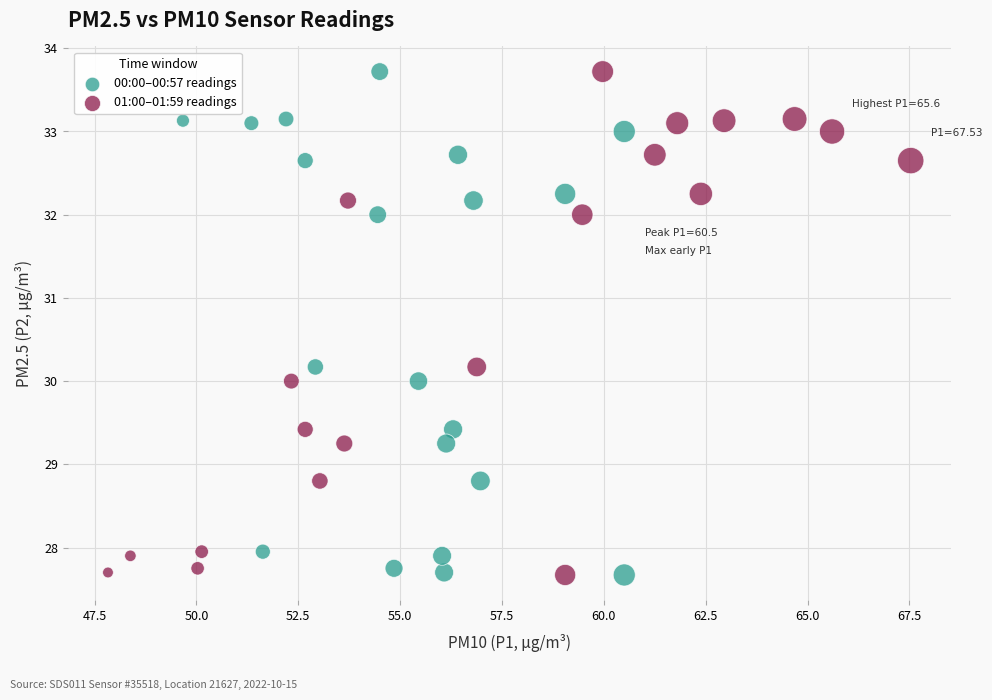

What are all the series names shown in the legend?

00:00–00:57 readings, 01:00–01:59 readings